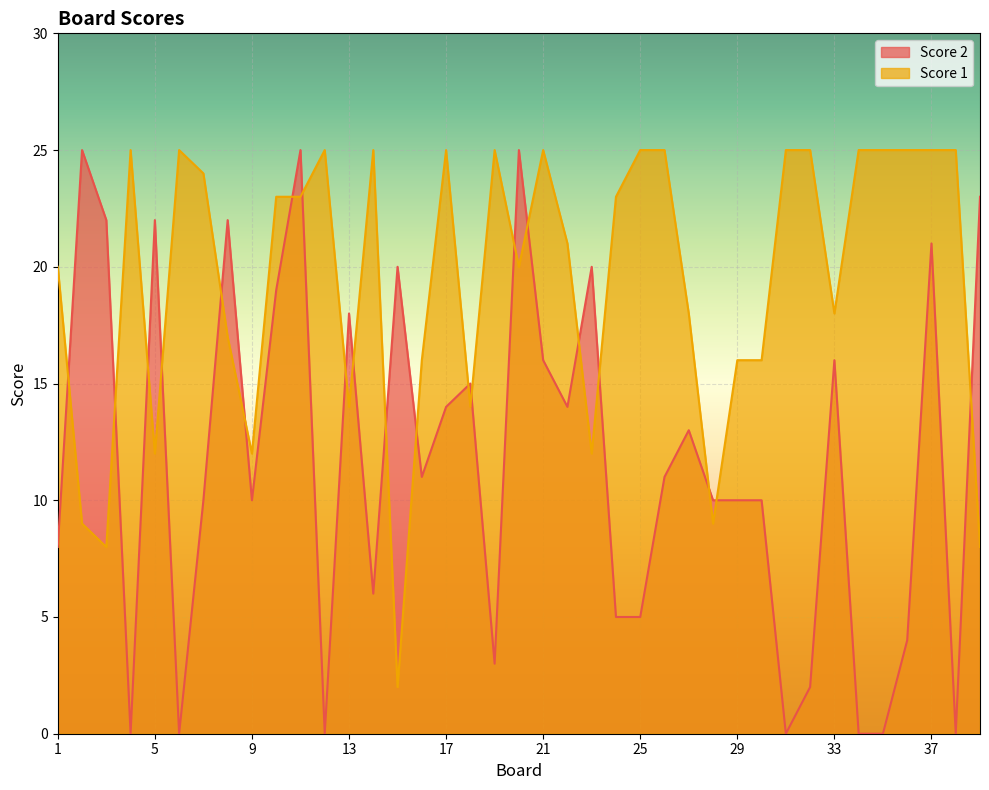

Does the chart display data point markers on the line(s)?

No